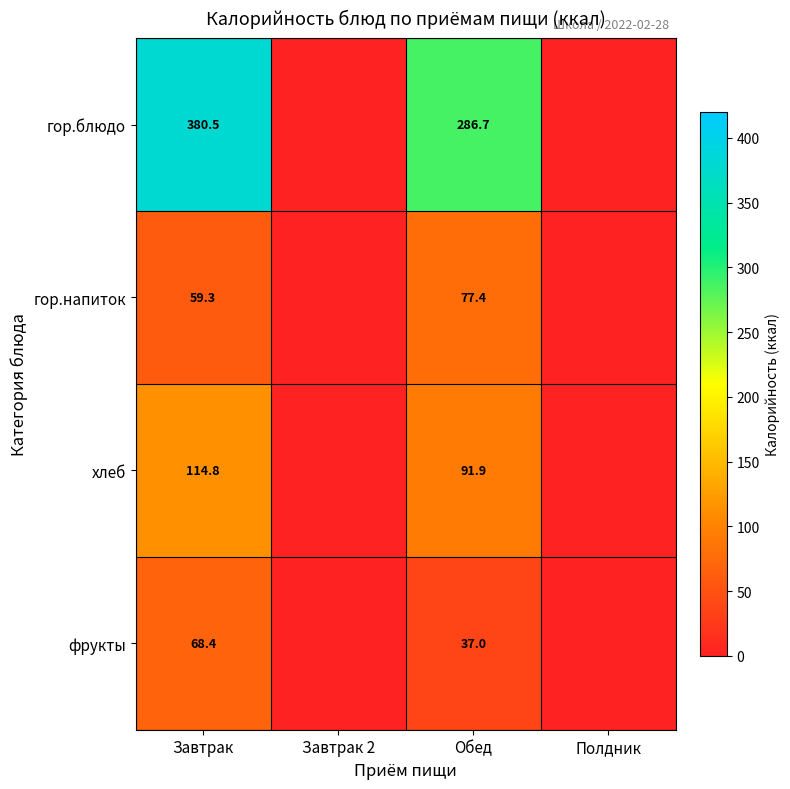

The value of гор.напиток at Завтрак is 59.3. True or false?

True